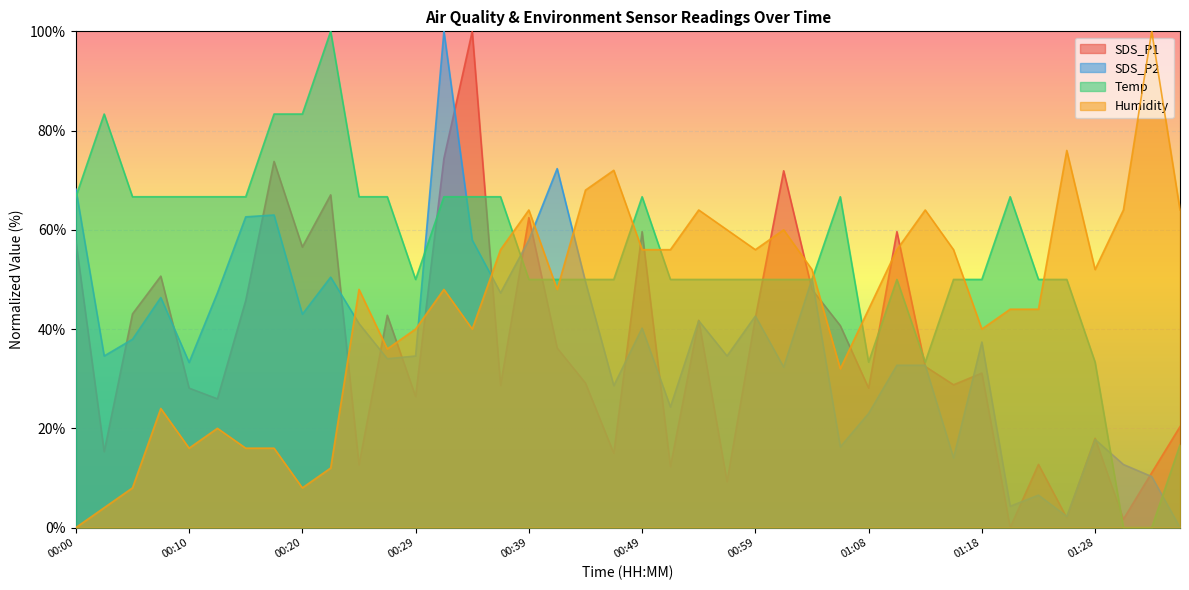

How many series are shown in this chart?

4